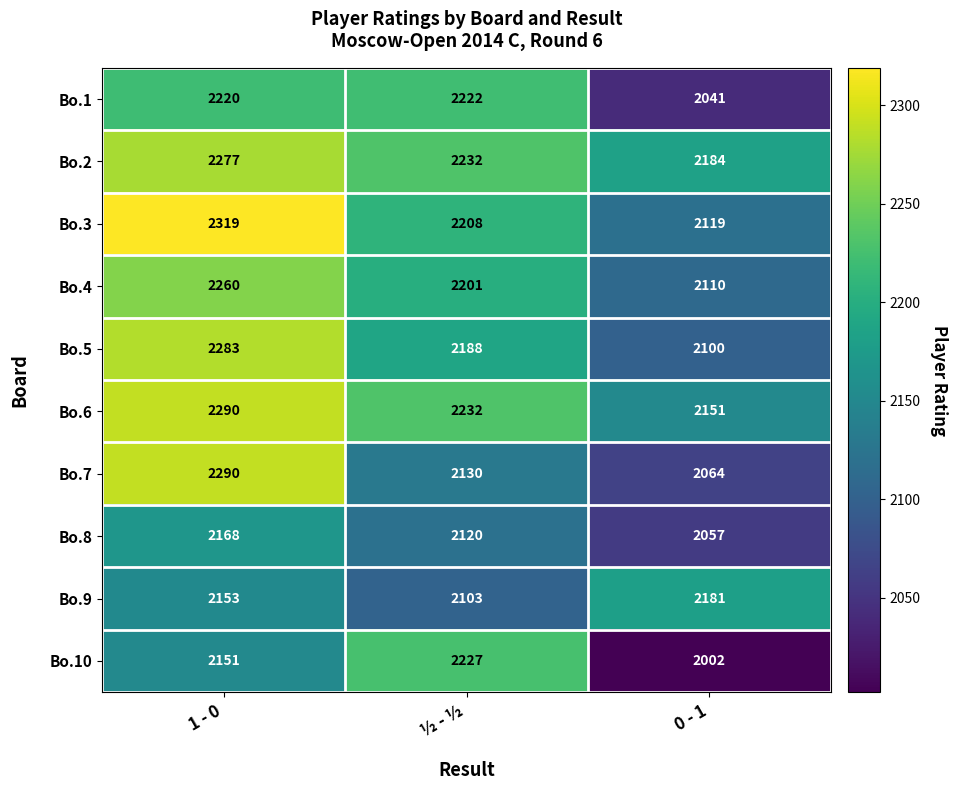

Is it true that Bo.3 equals 3999 at 1 - 0?

False